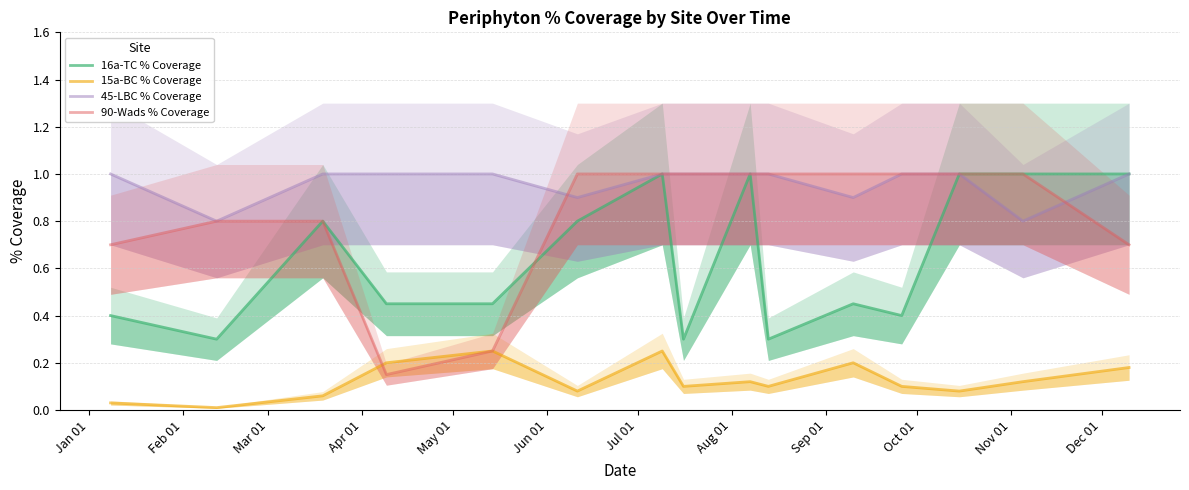

Which has a higher value, Nov 01 or Oct 01?

Nov 01